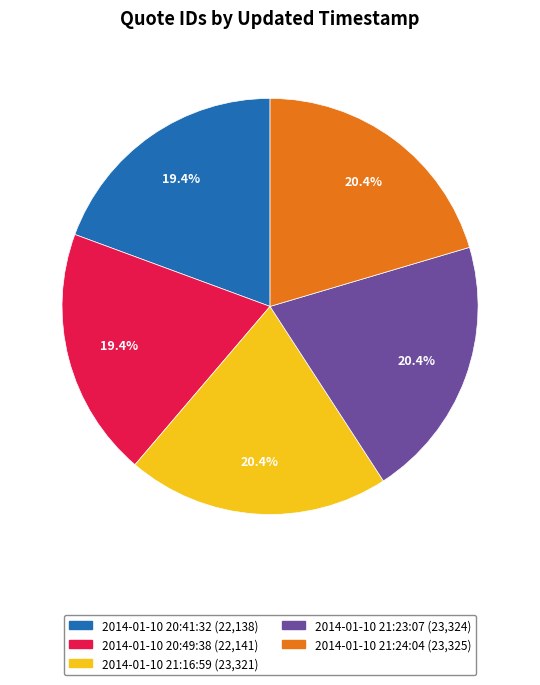

What percentage is the 2014-01-10 20:49:38 slice, to the nearest percent?

19%